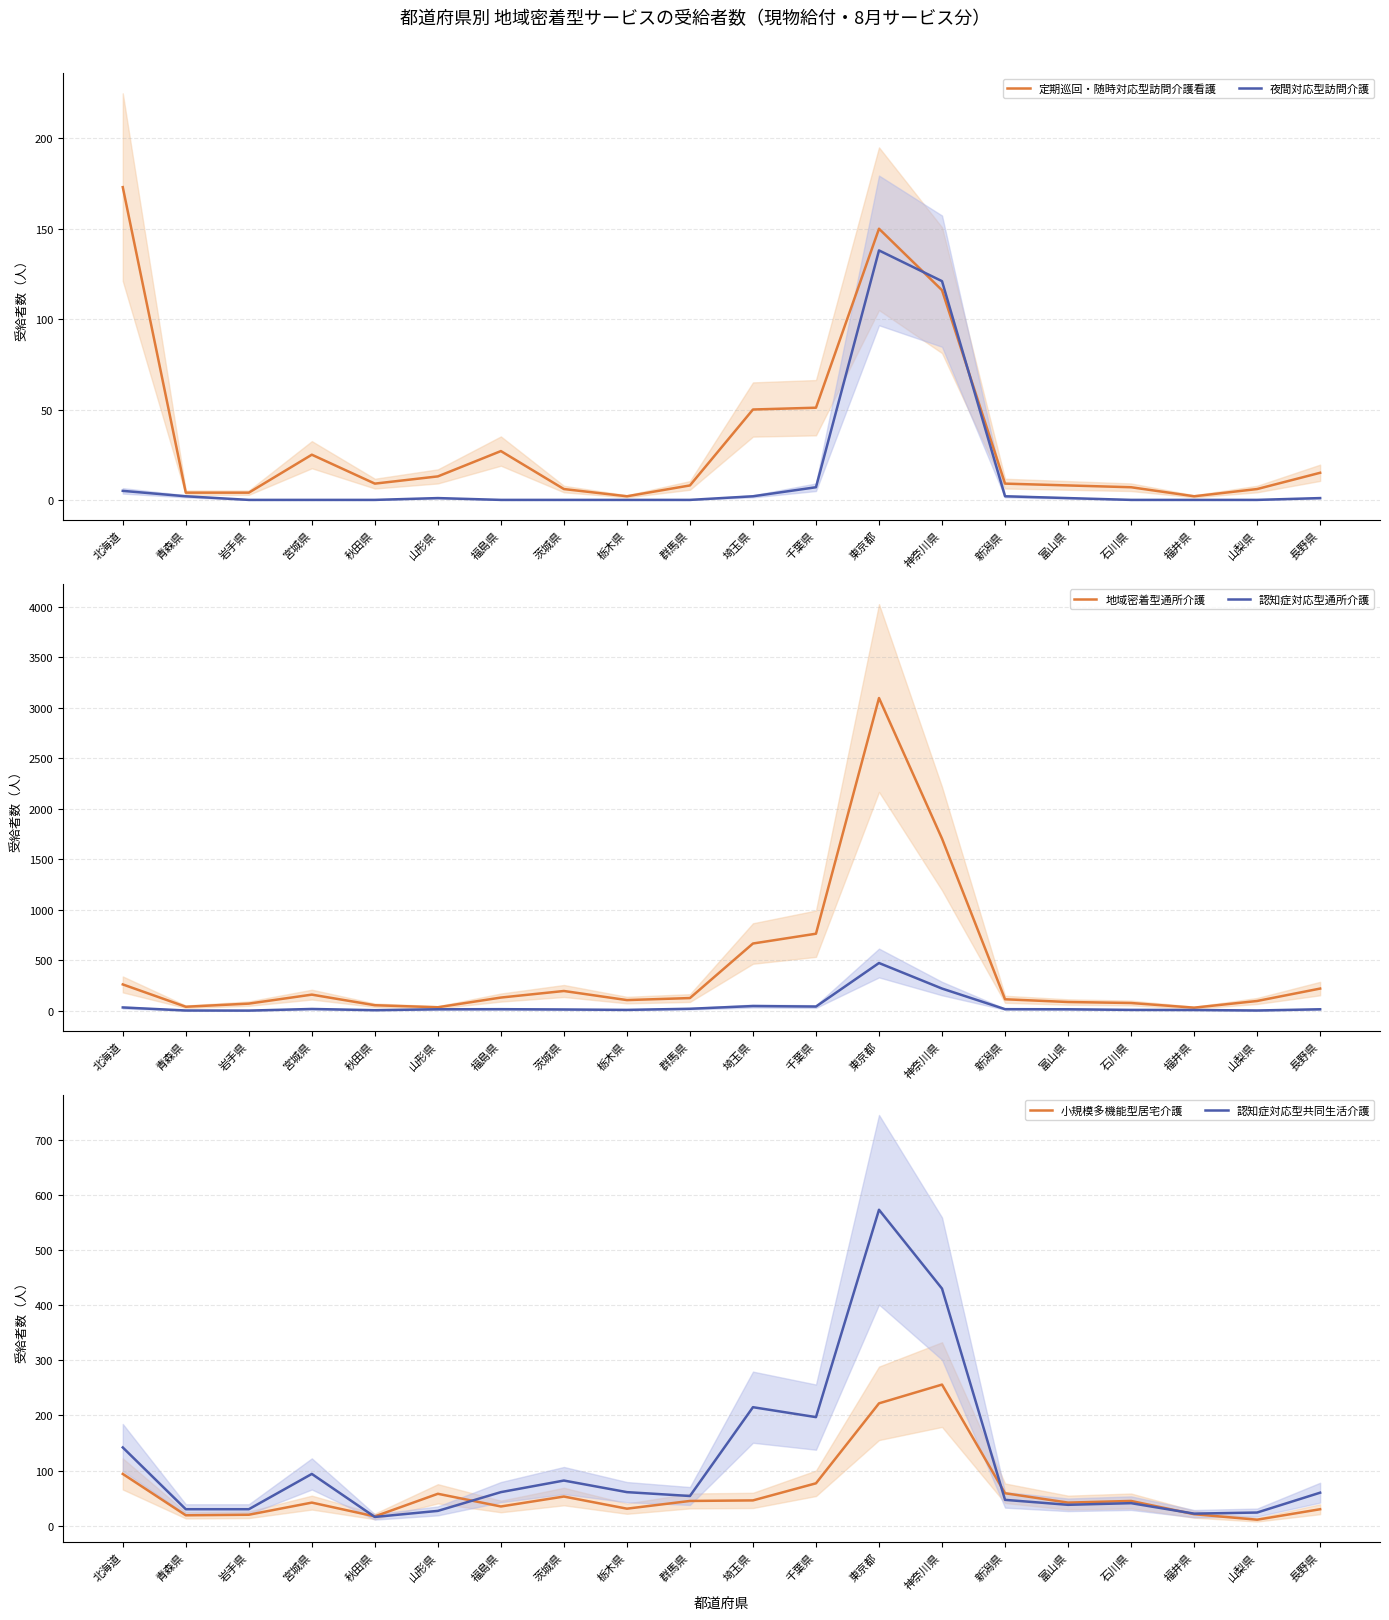

At which category is the sum across all series the highest?

東京都